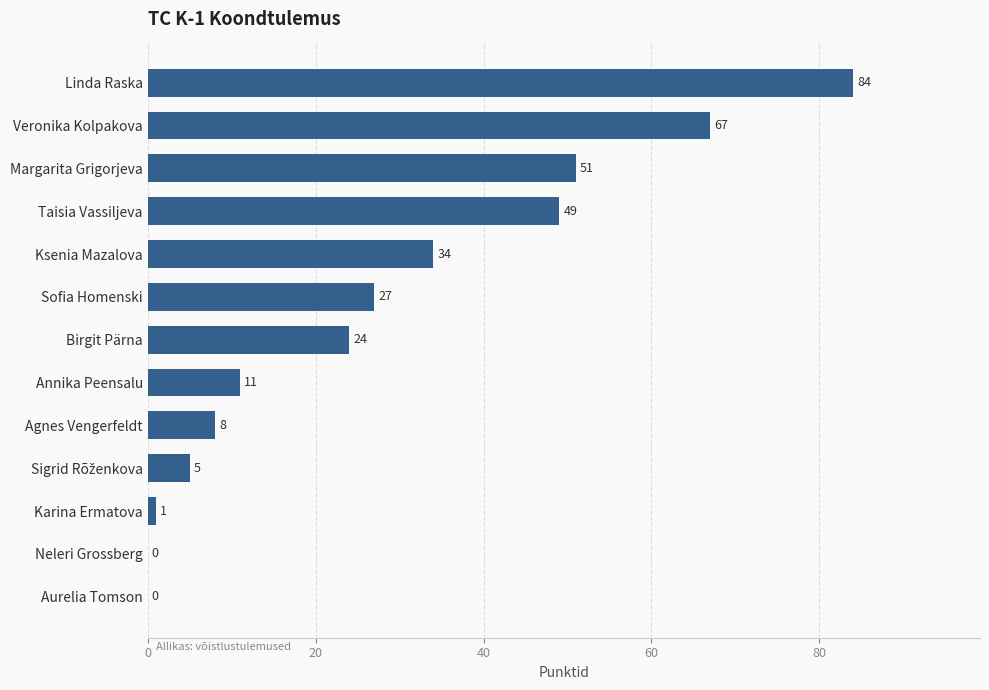

Is it true that the value at Aurelia Tomson is 57?

False